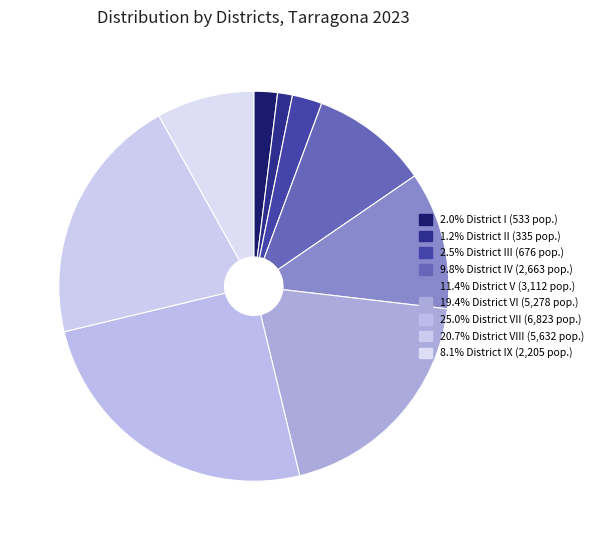

How many segments does this pie chart have?

9